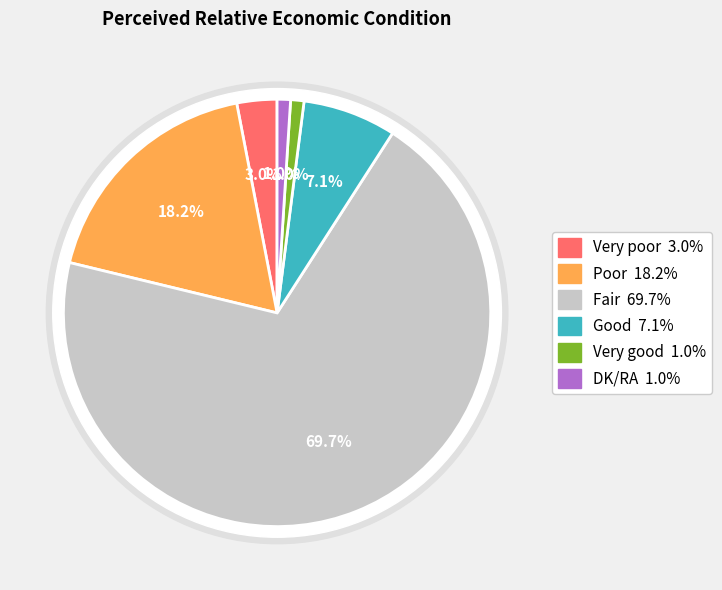

What percentage is NOT represented by Good?

92.9%